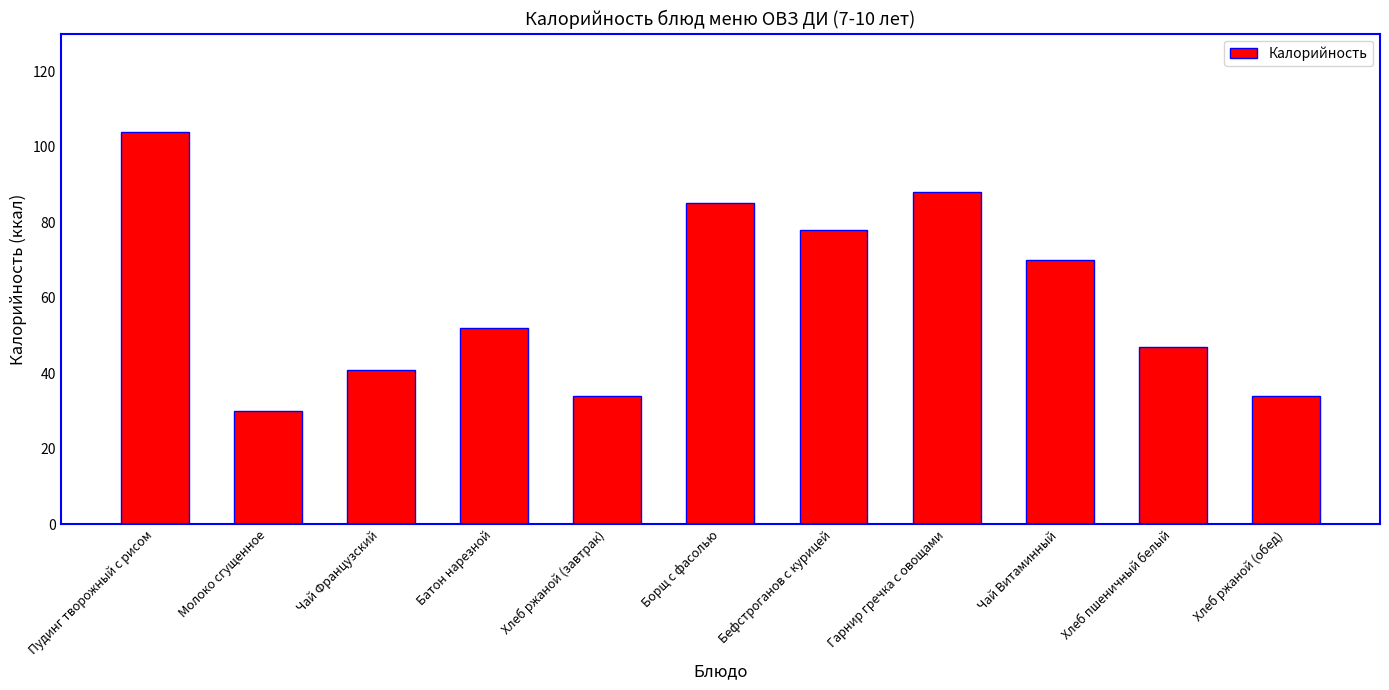

What is the difference between the maximum and second lowest values?

70